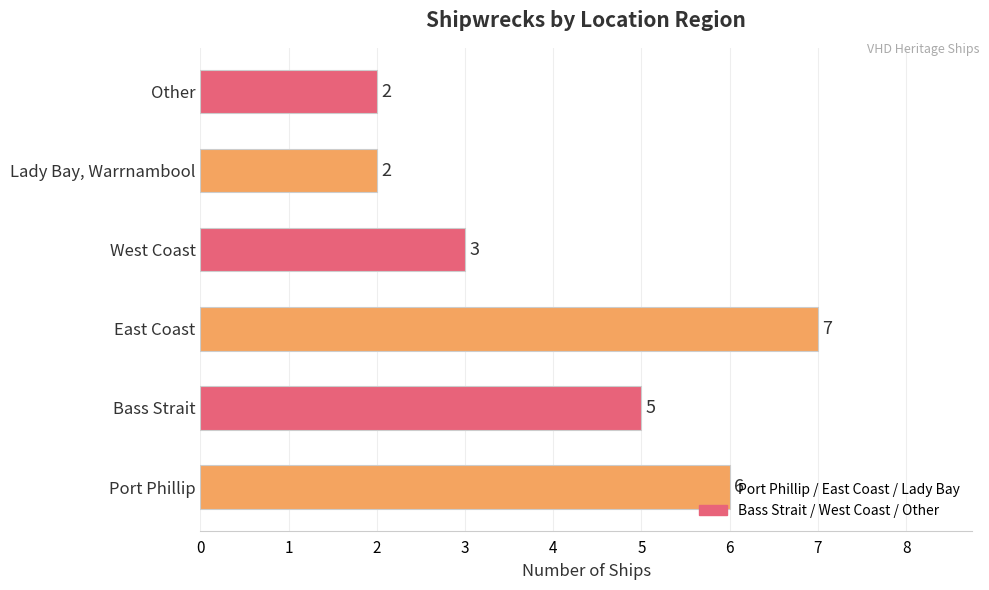

What is the change in value from Bass Strait to Other?

-3